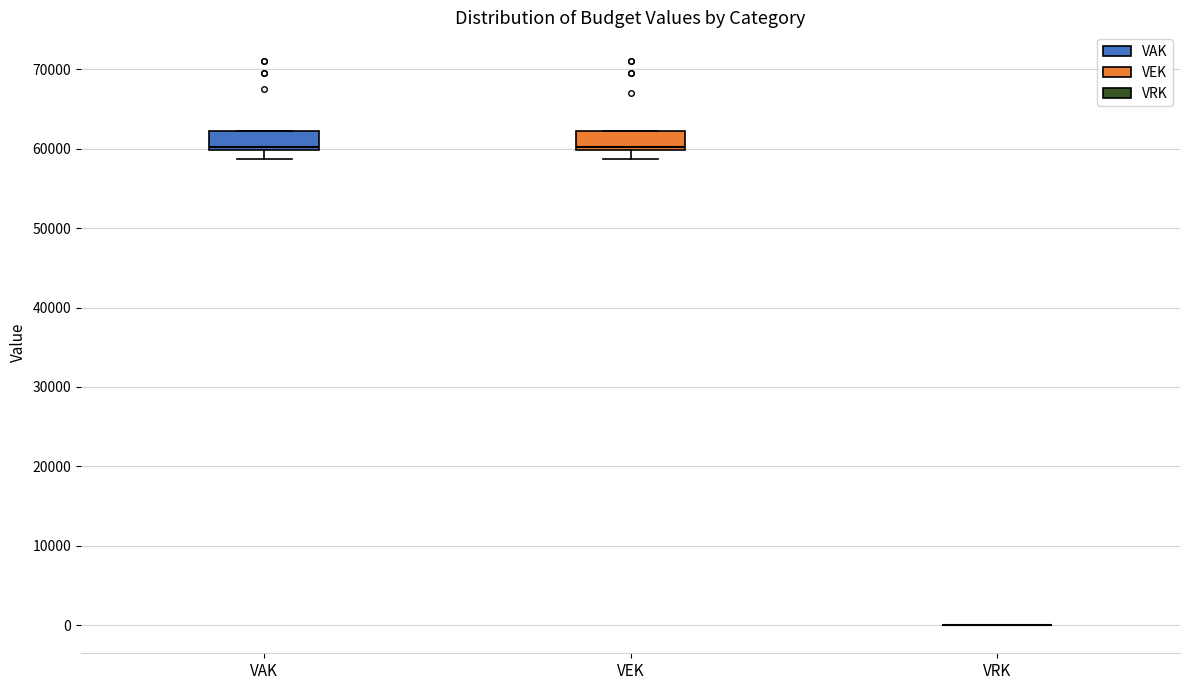

Reading left to right, read every box against the y-axis: the position of its median line, the range the box covers, and the ends of its whiskers. The values are not printed on the chart, so give them approximately, as read against the axis.

VAK: median 60000 (just above the box's lower edge), box 60000 to 62000, whiskers 59000 to 62000
VEK: median 60000 (just above the box's lower edge), box 60000 to 62000, whiskers 59000 to 62000
VRK: box collapsed to a line at 0, whiskers 0 to 0